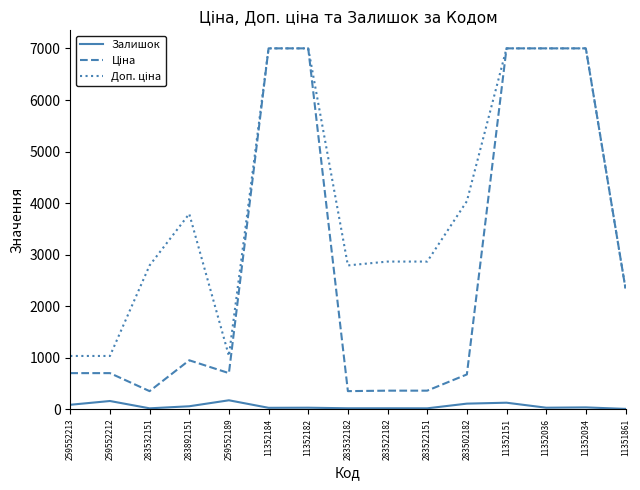

How many lines are shown in the chart?

3